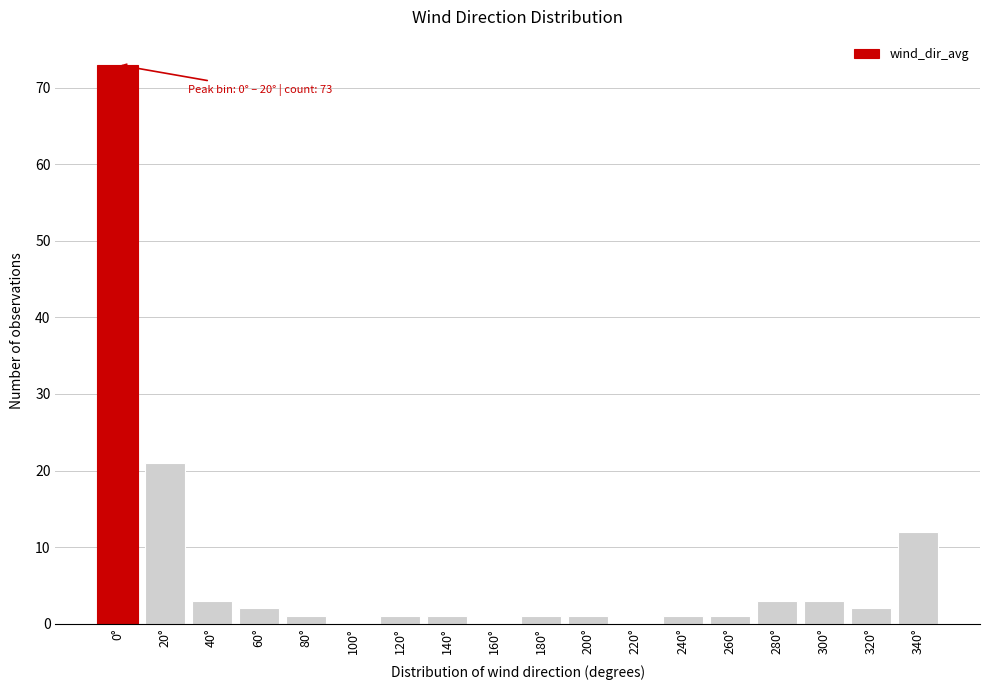

Reading left to right, what are all the values shown in this chart?

0°=73	20°=21	40°=3	60°=2	80°=1	100°=0	120°=1	140°=1	160°=0	180°=1	200°=1	220°=0	240°=1	260°=1	280°=3	300°=3	320°=2	340°=12